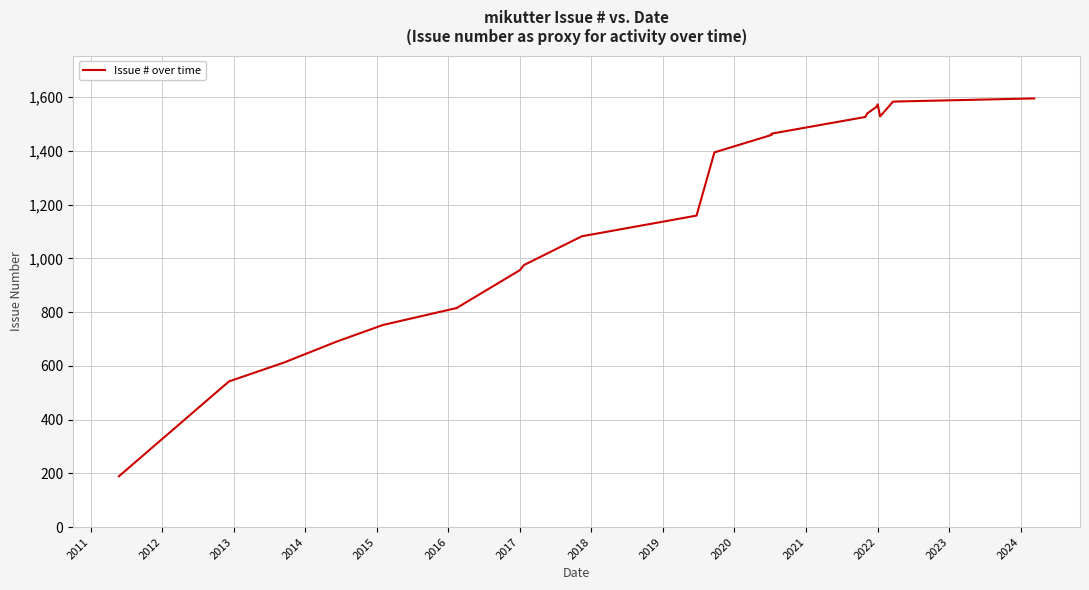

Does the chart display data point markers on the line(s)?

No